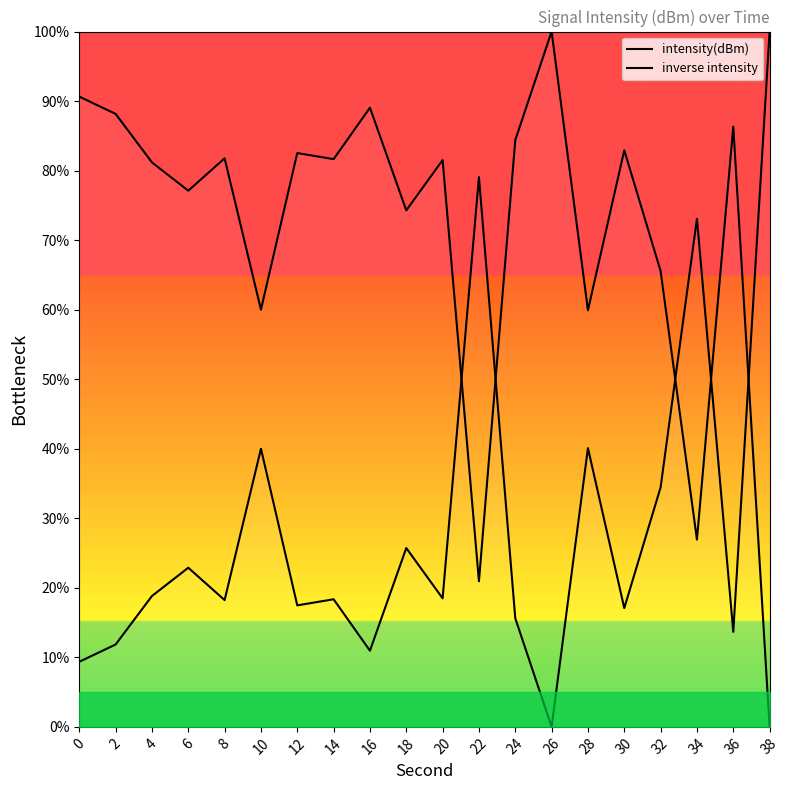

At which label is intensity(dBm) closest to 50?

28